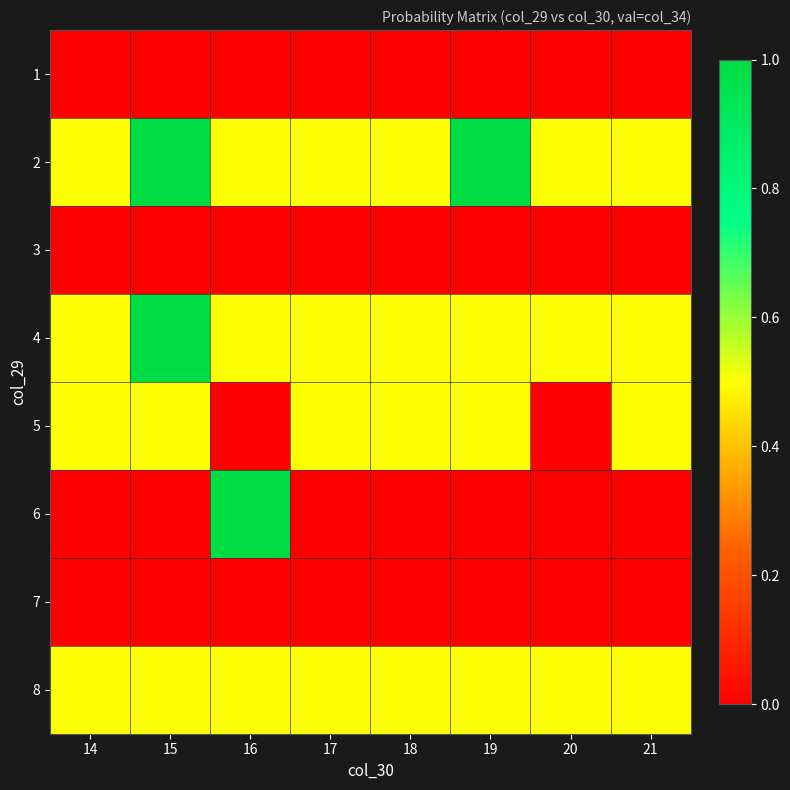

How many categories are shown in the chart?

8